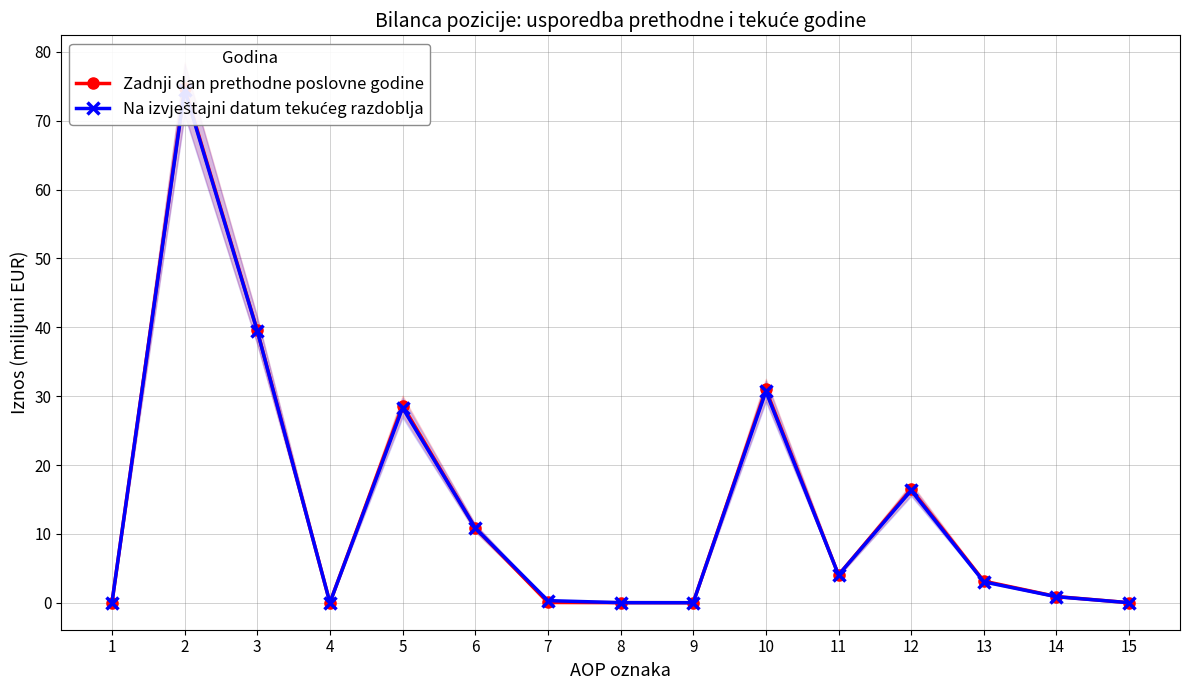

How many categories are shown in the chart?

15